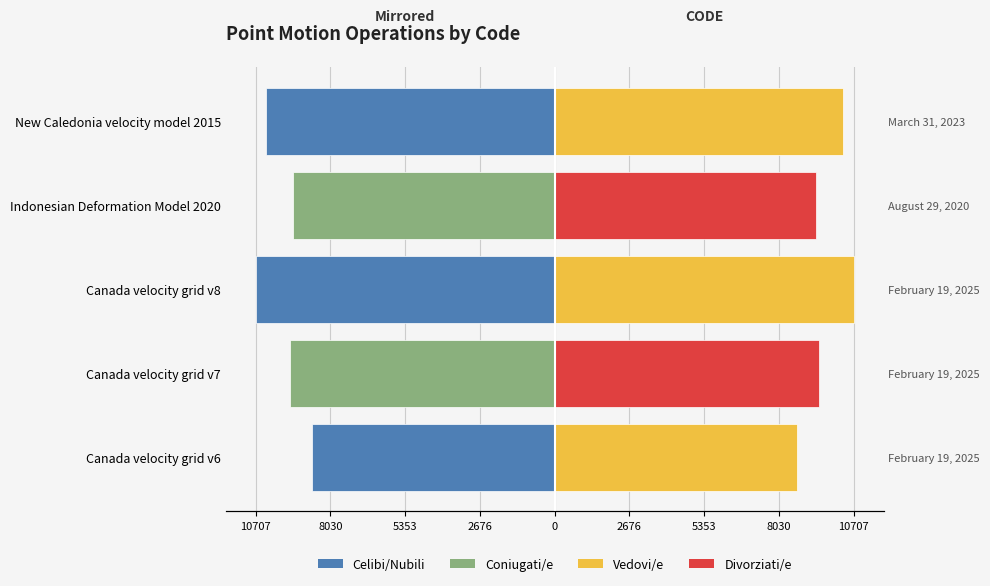

Which has a higher value, Indonesian Deformation Model 2020 or New Caledonia velocity model 2015?

Indonesian Deformation Model 2020